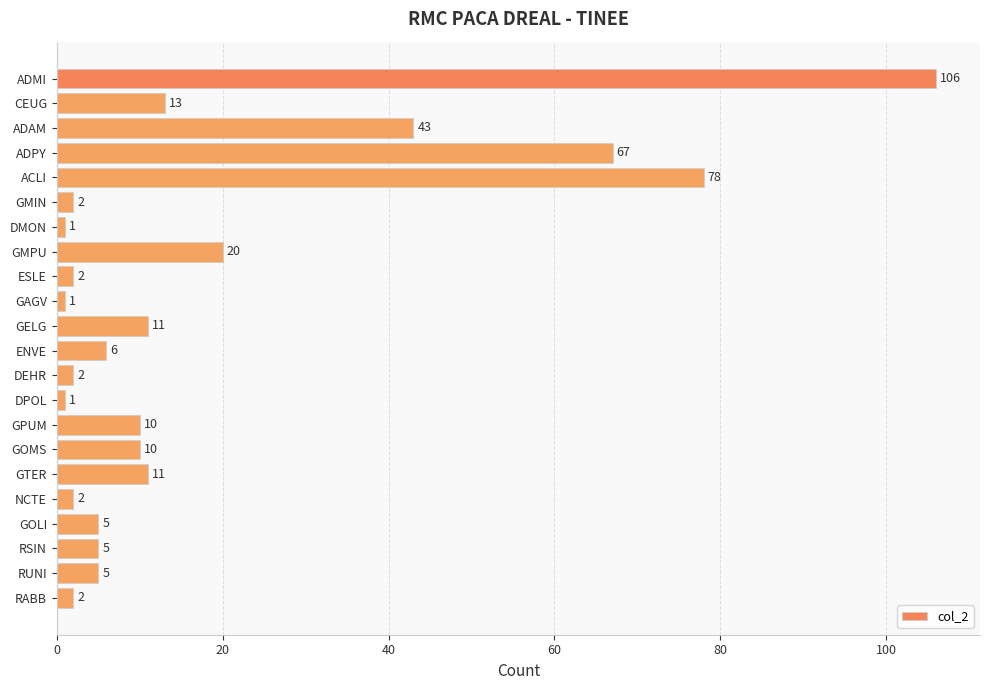

Are the bars grouped side by side (vs. stacked)?

No